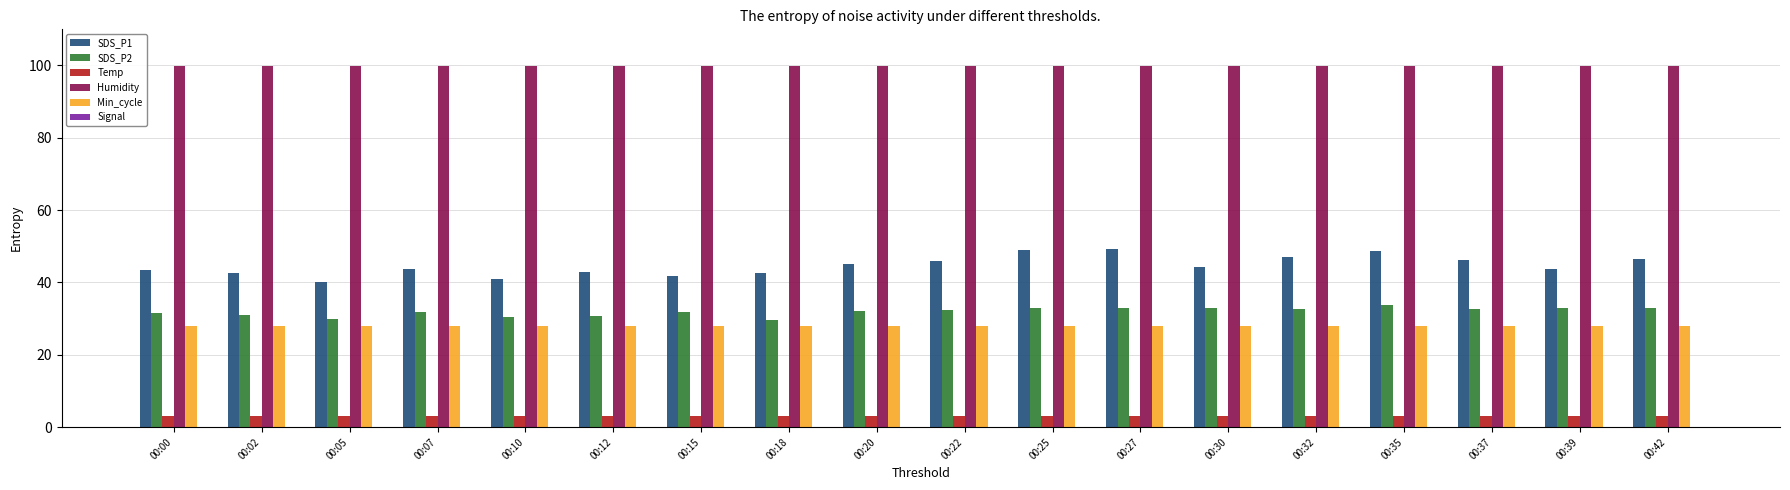

List the labels in order of SDS_P2 value, smallest first.

00:18, 00:05, 00:10, 00:12, 00:02, 00:00, 00:15, 00:07, 00:20, 00:22, 00:32, 00:37, 00:30, 00:27, 00:25, 00:42, 00:39, 00:35